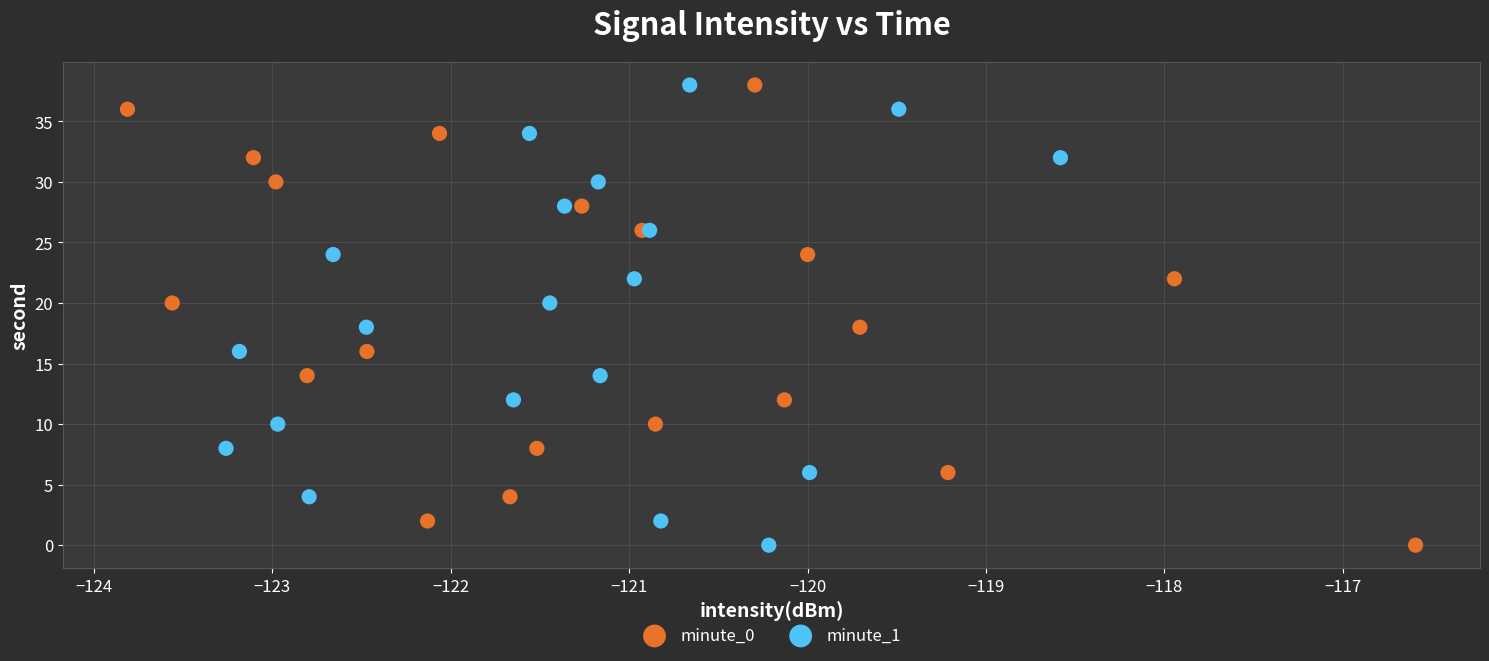

What are all the series names shown in the legend?

minute_0, minute_1